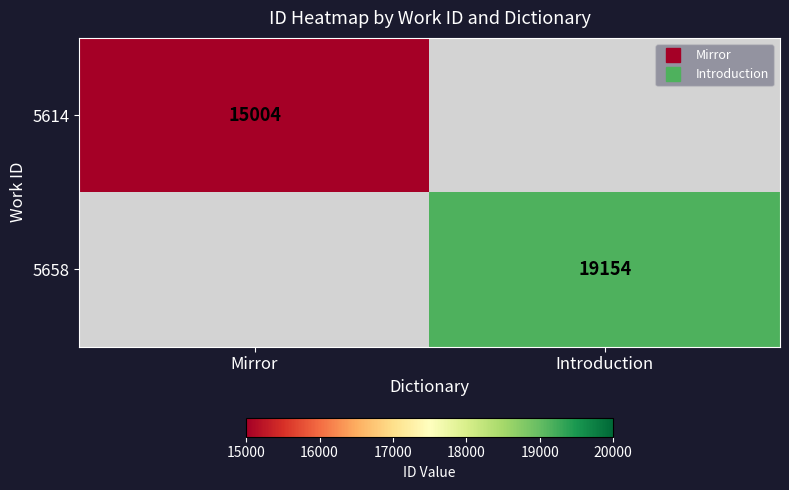

Is the value of 5614 at Mirror greater than the value of 5658 at Mirror?

No